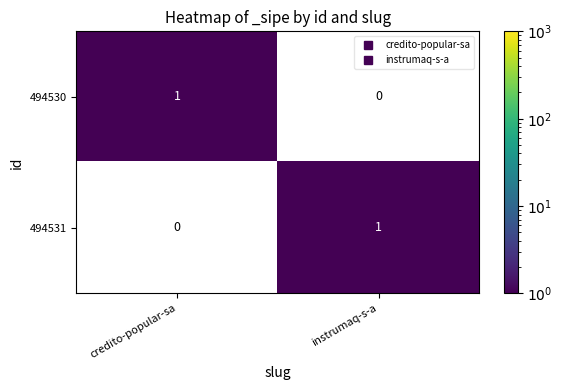

What is the total value across all series at instrumaq-s-a?

1